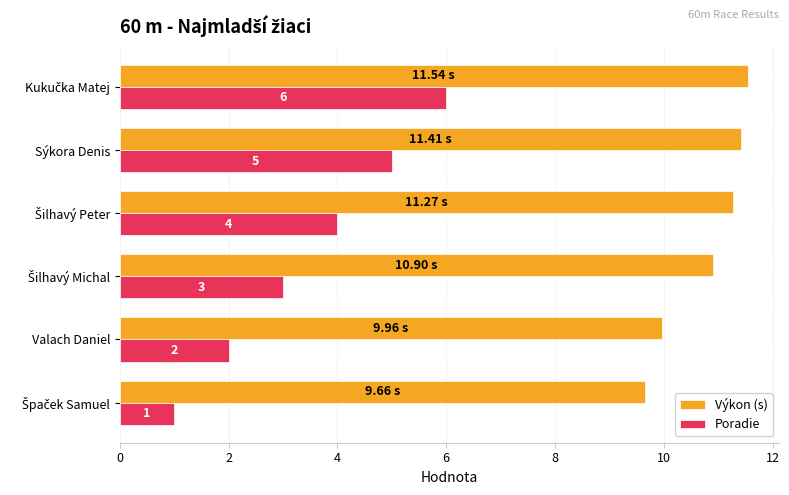

Which series has the largest total across all categories?

Výkon (s)